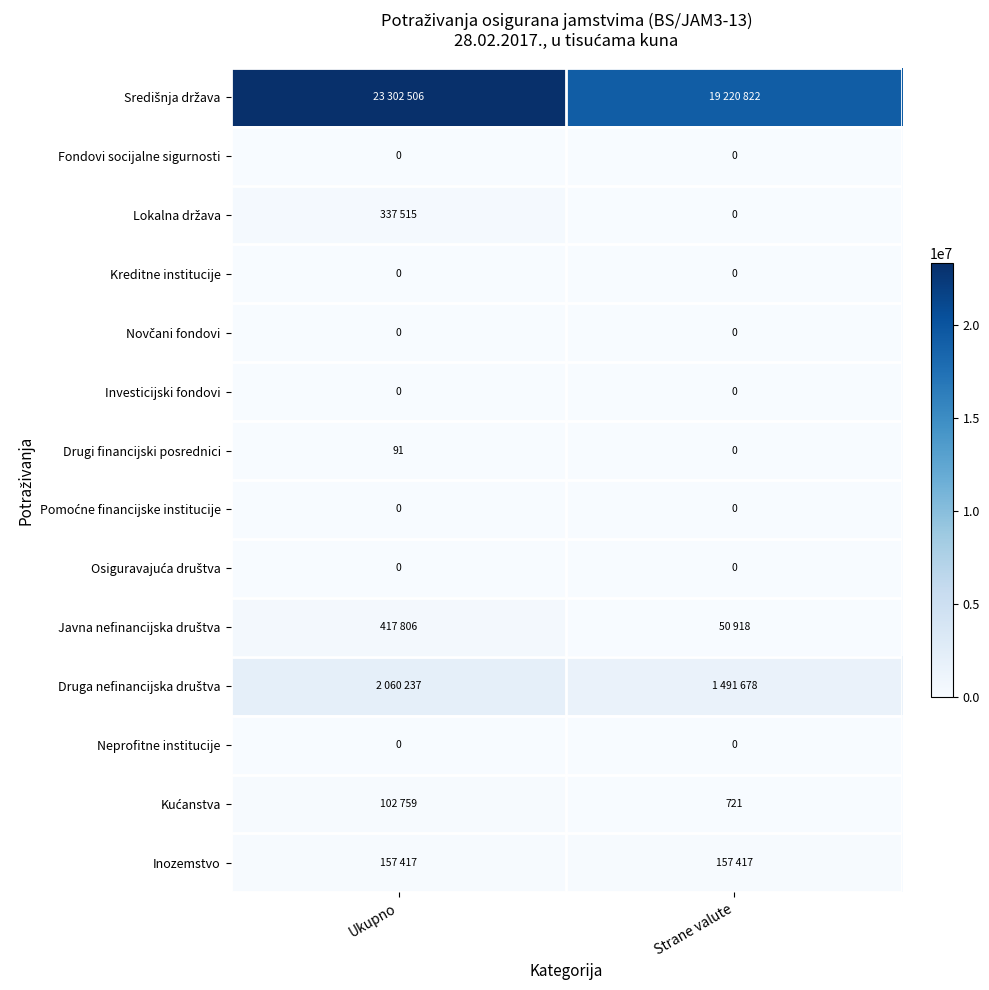

Between Ukupno and Strane valute, which is larger?

Ukupno